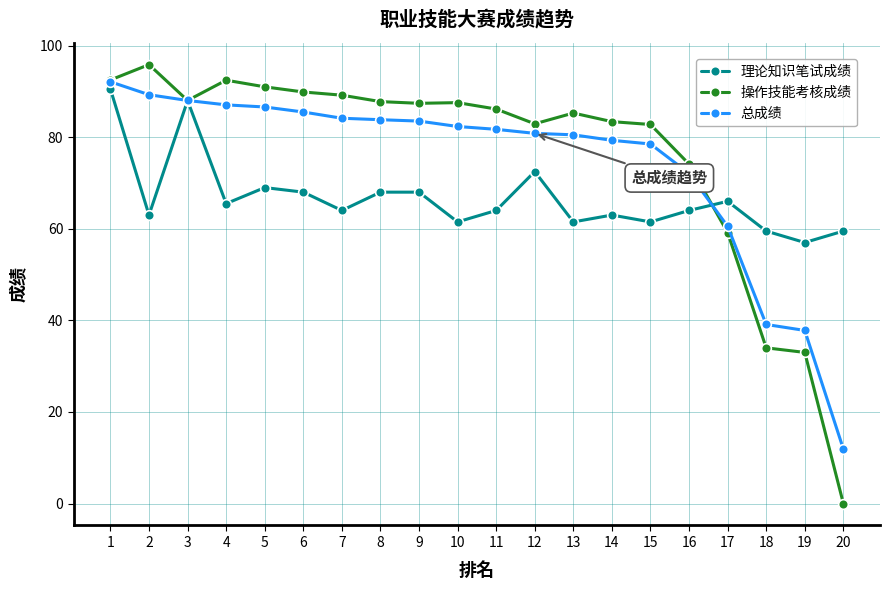

At which category is the sum across all series the highest?

1